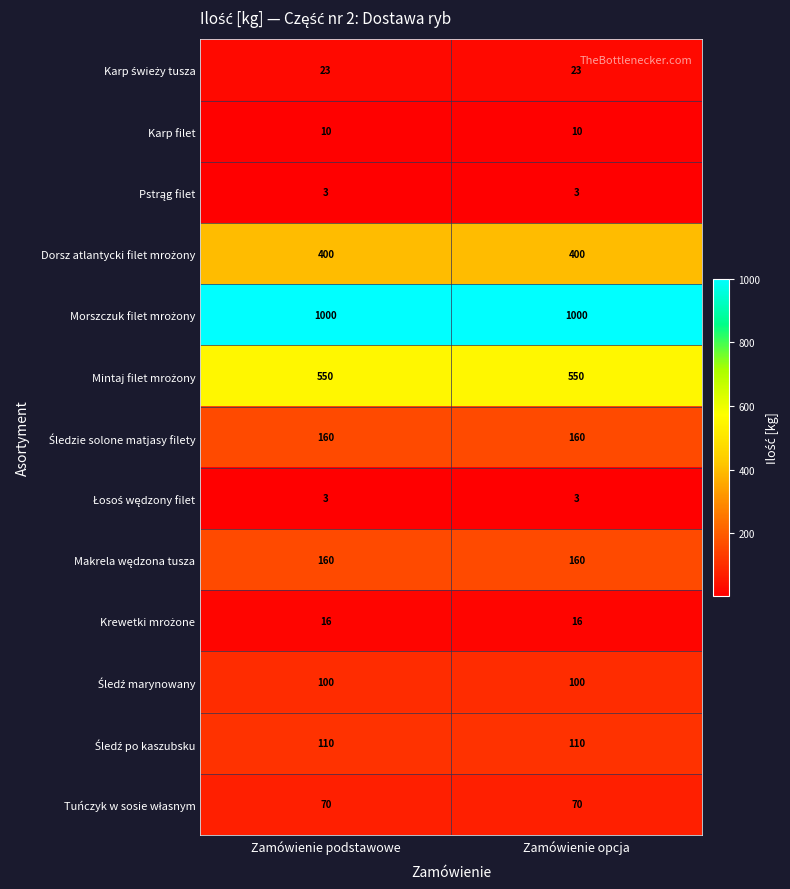

How many distinct data groups are displayed?

13